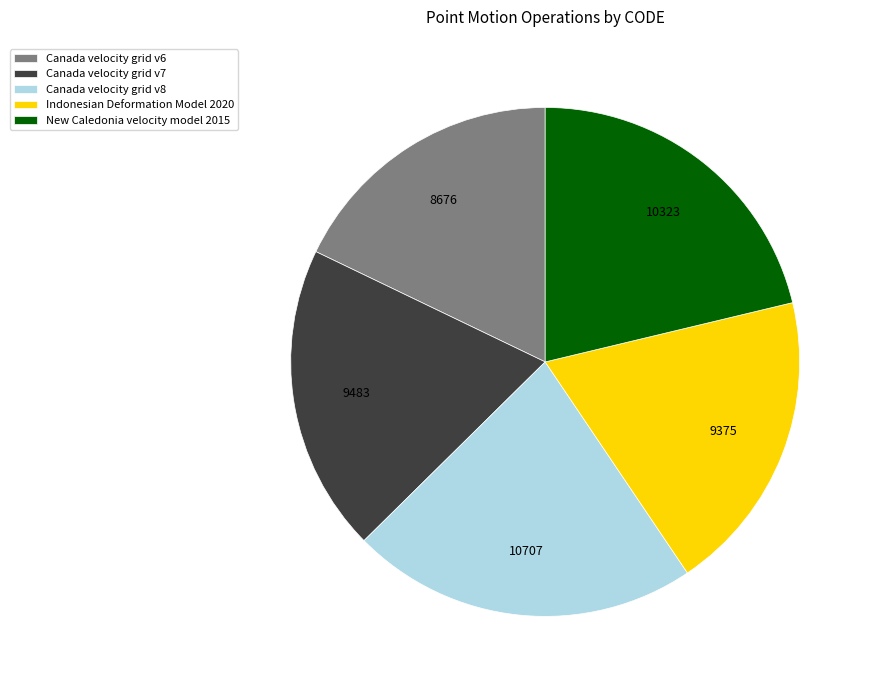

How many segments does this pie chart have?

5